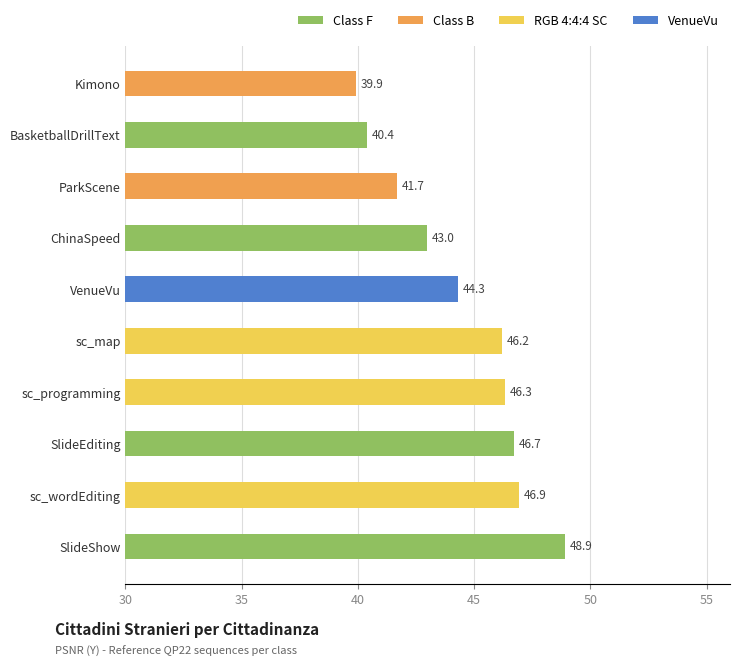

What is the change in value from sc_wordEditing to Kimono?

-7.0